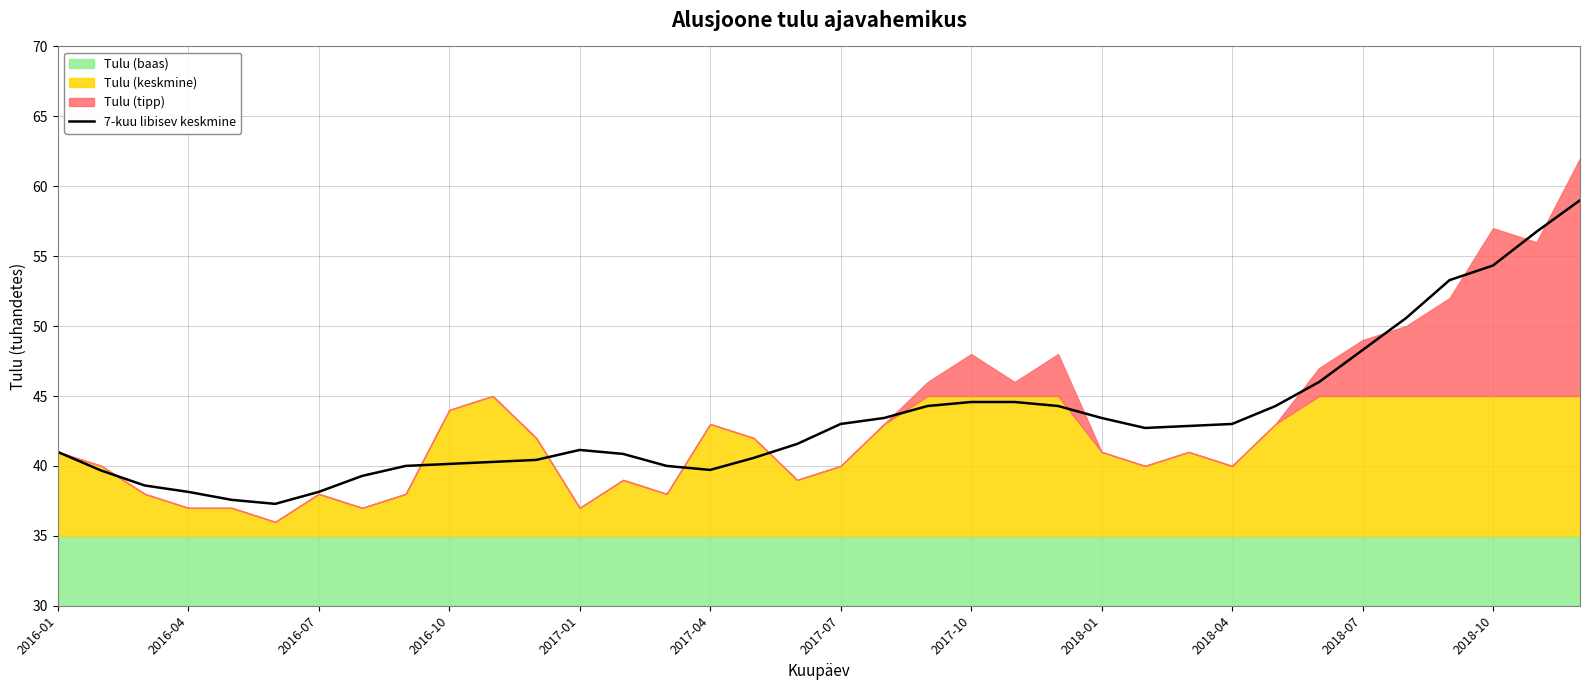

How many data points does each series have?

36